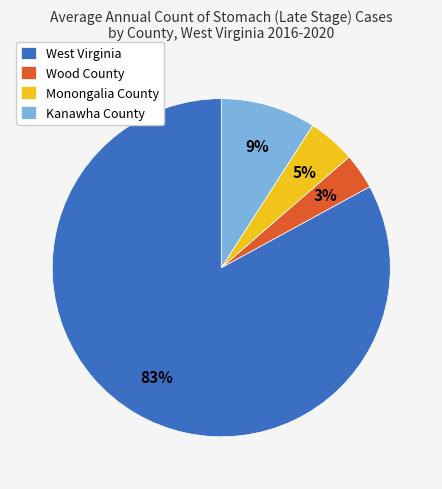

What percentage is the West Virginia slice, to the nearest percent?

83%